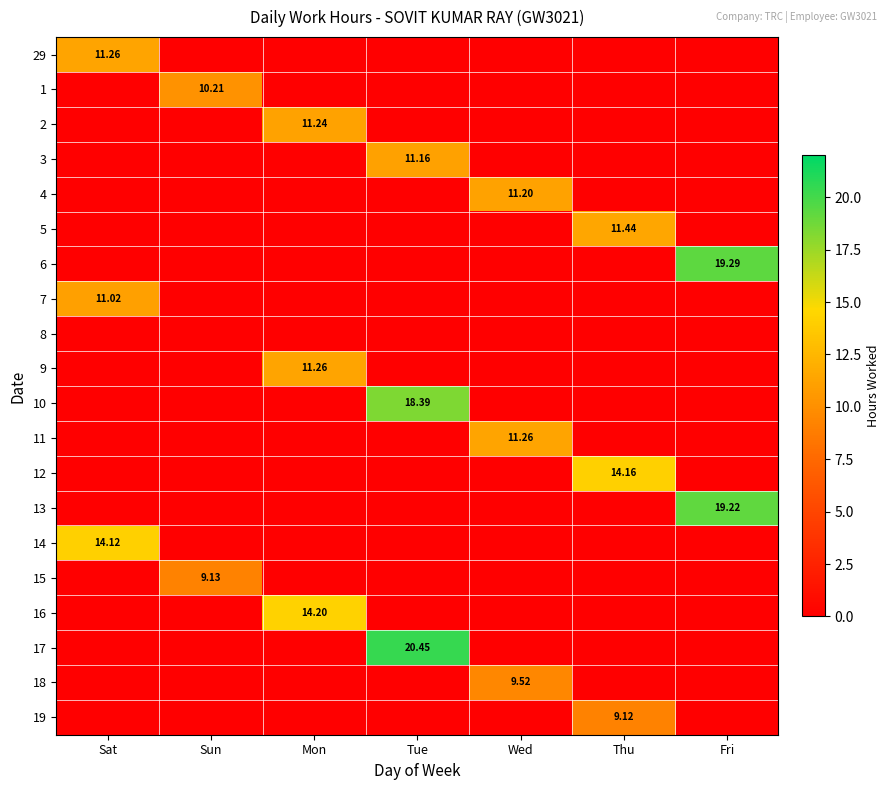

What is the sum of all 15 values?

9.1